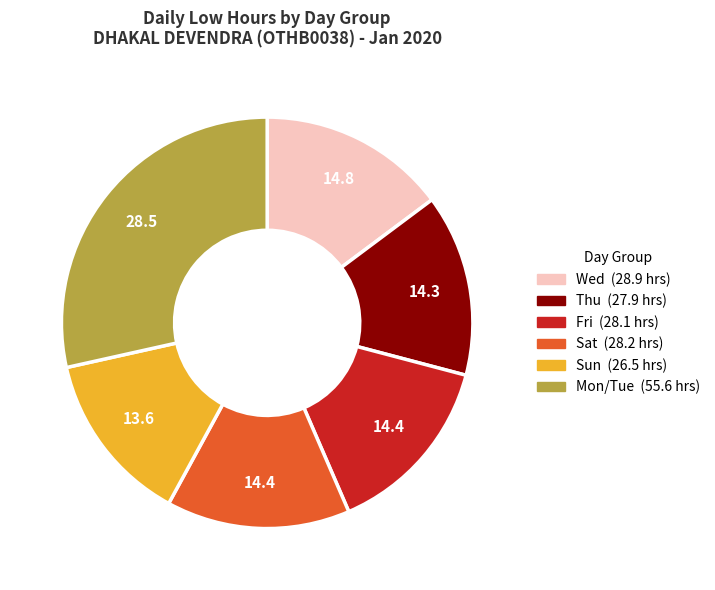

Is there a majority slice in this chart?

No